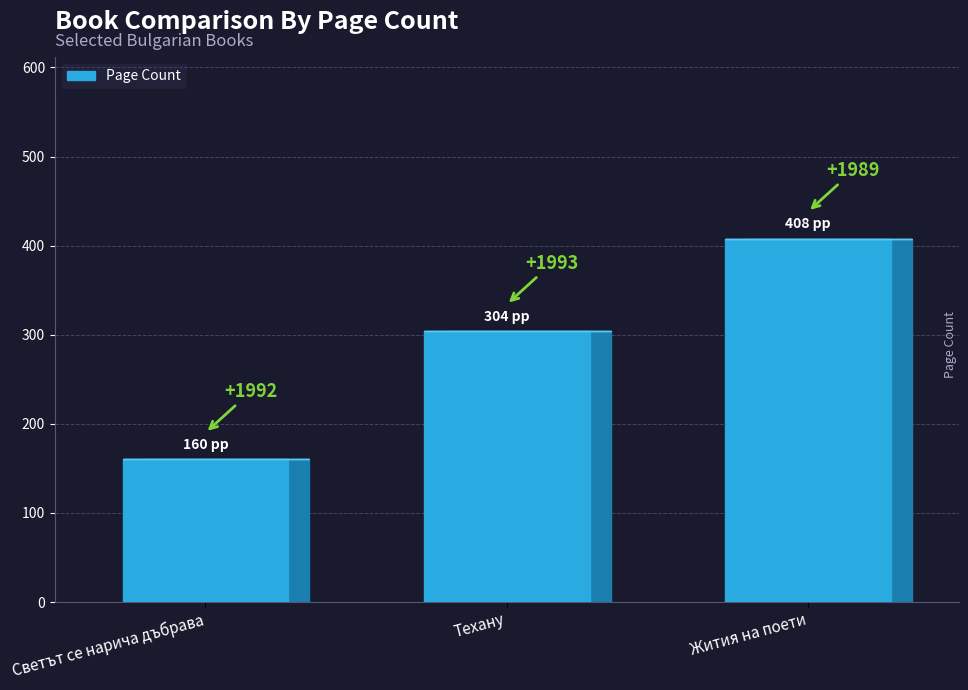

Count the number of data series in this chart.

1